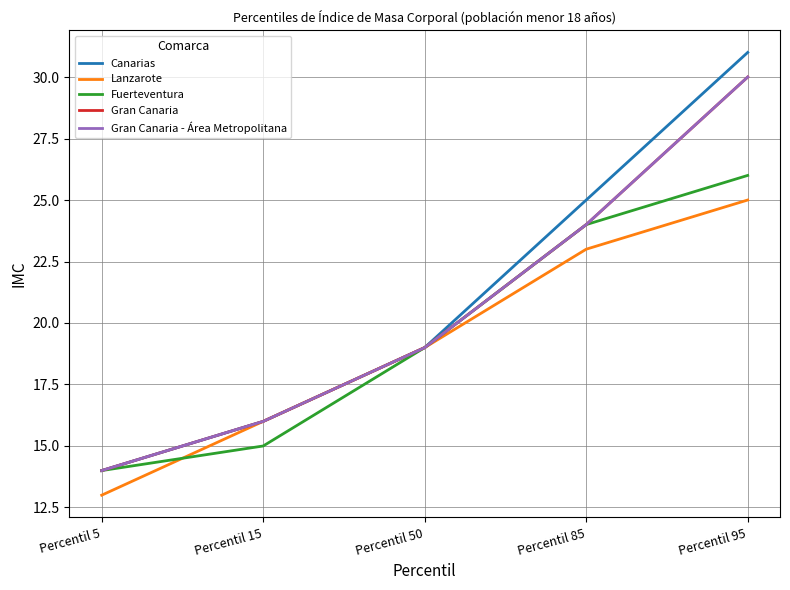

At which category is the sum across all series the highest?

Percentil 95